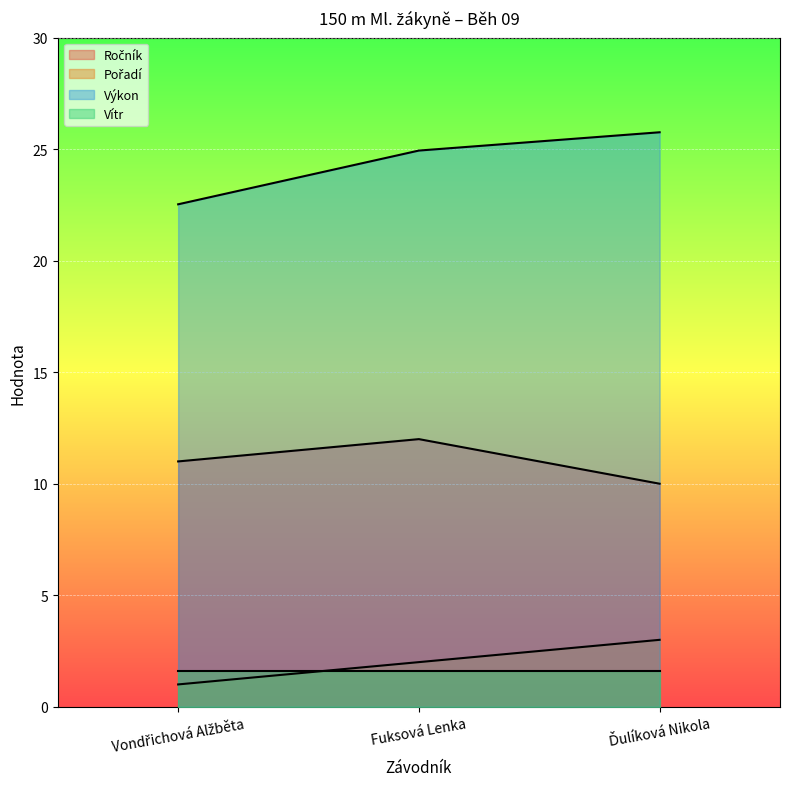

What is the spread (max minus min) of values at Vondřichová Alžběta?

21.5